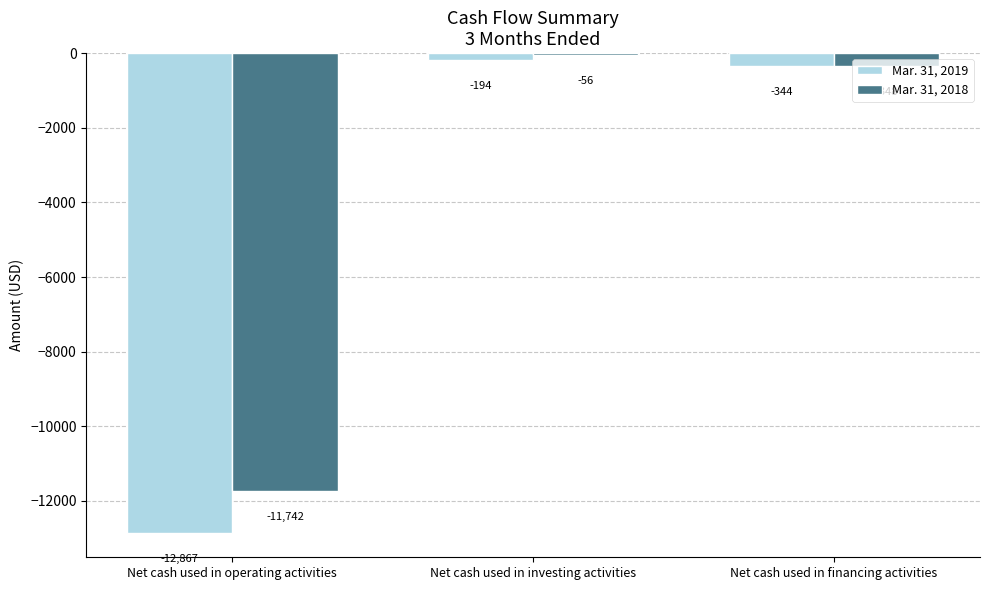

List the series in order of their peak value, highest first.

Mar. 31, 2018, Mar. 31, 2019